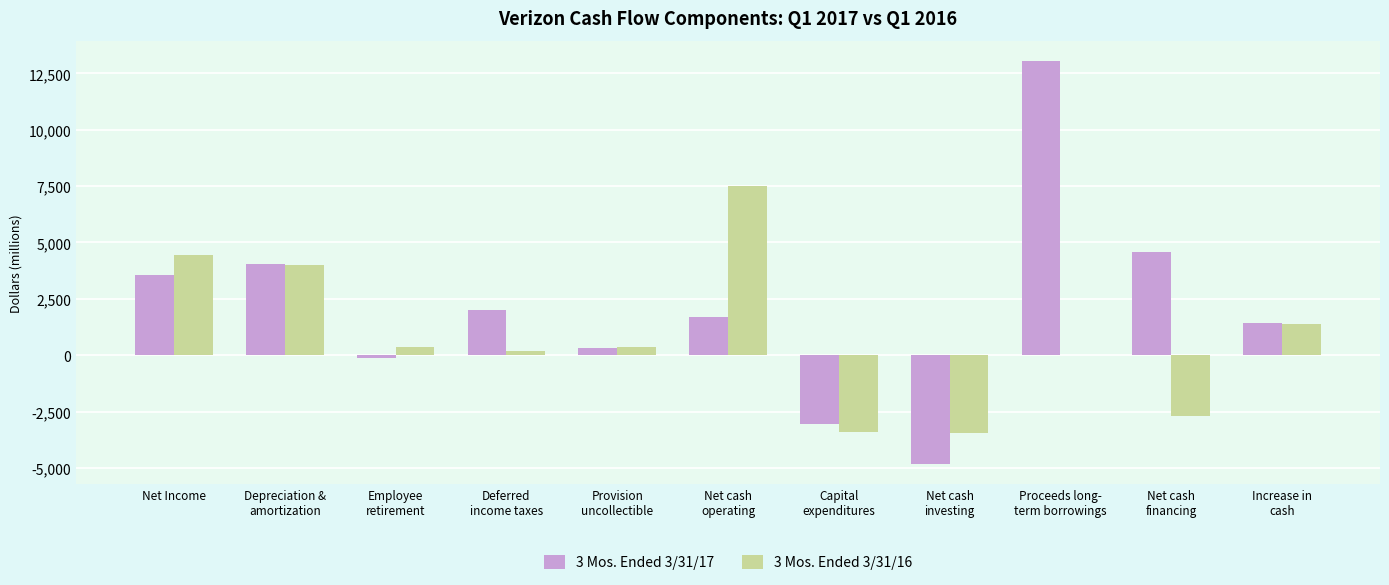

How many data points does each series have?

11